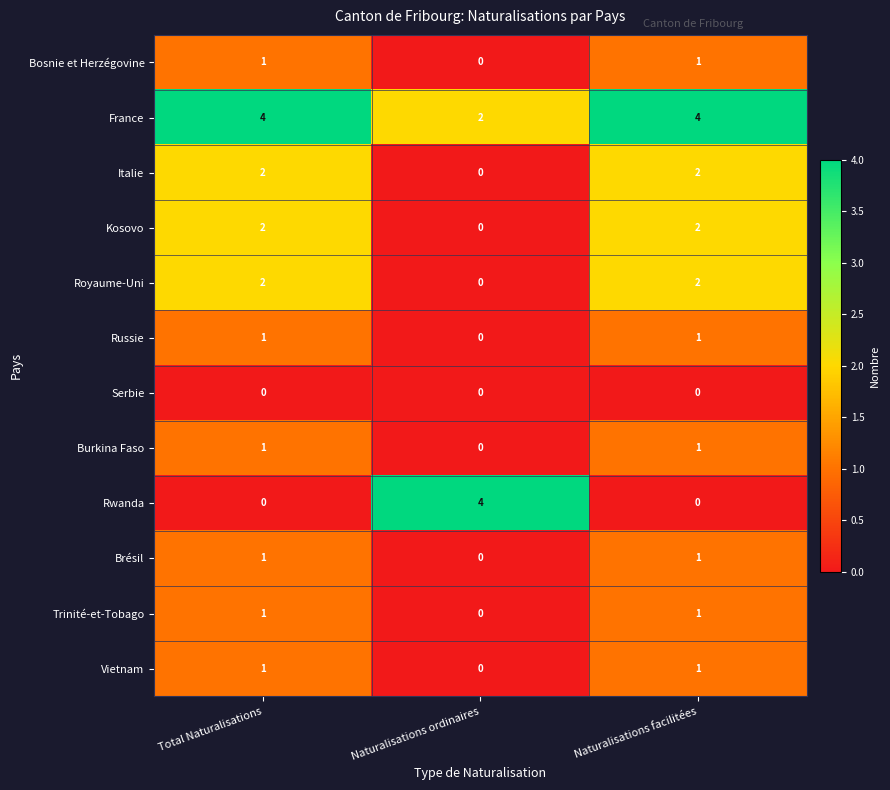

Where is Russie nearest to the value 0?

Naturalisations ordinaires